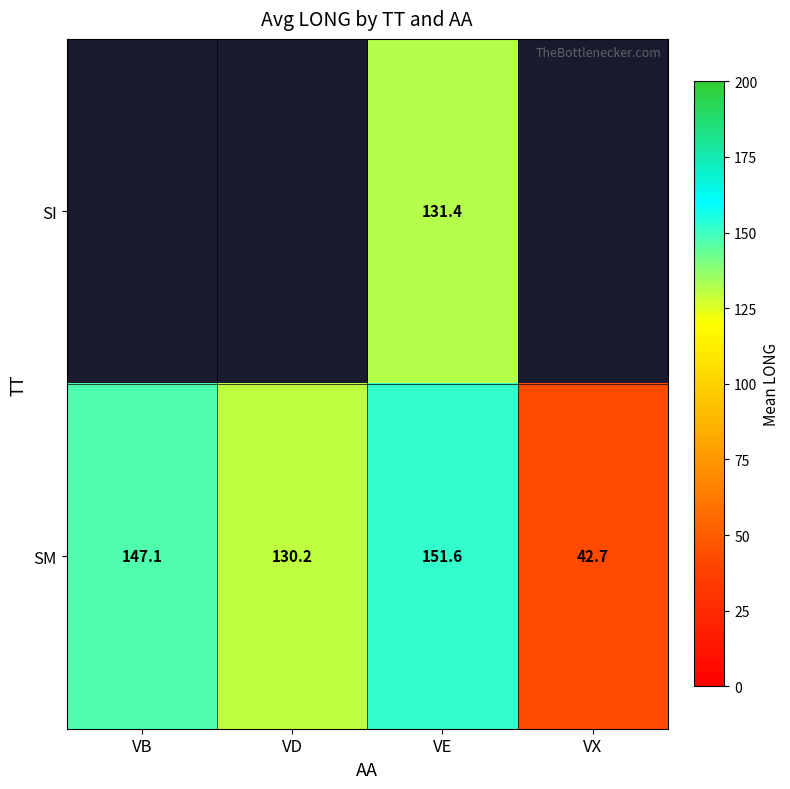

At which label does SM reach its peak?

VE